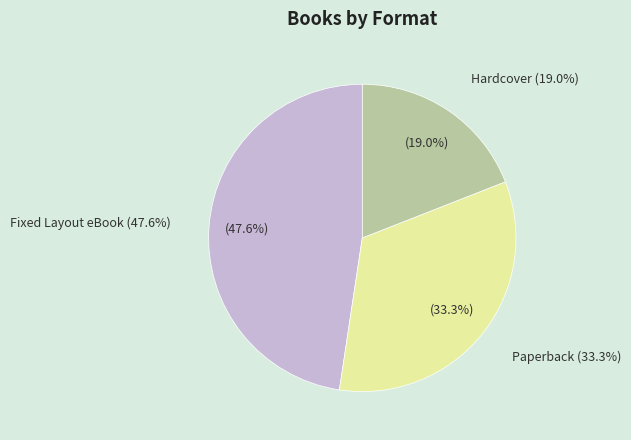

The Paperback slice represents 48% of the pie. True or false?

False